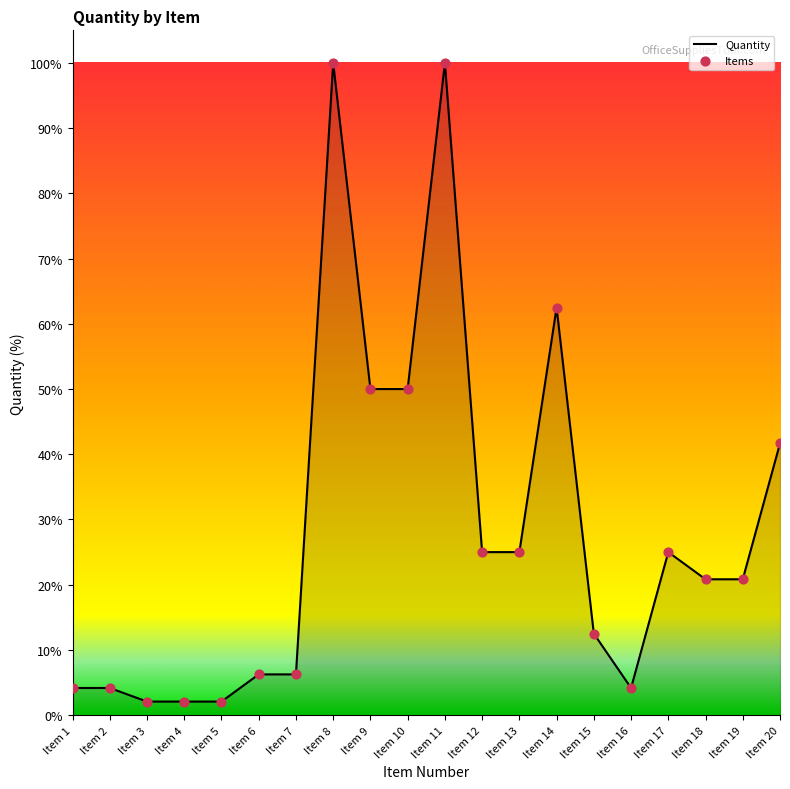

Which has a higher value, Item 18 or Item 15?

Item 18